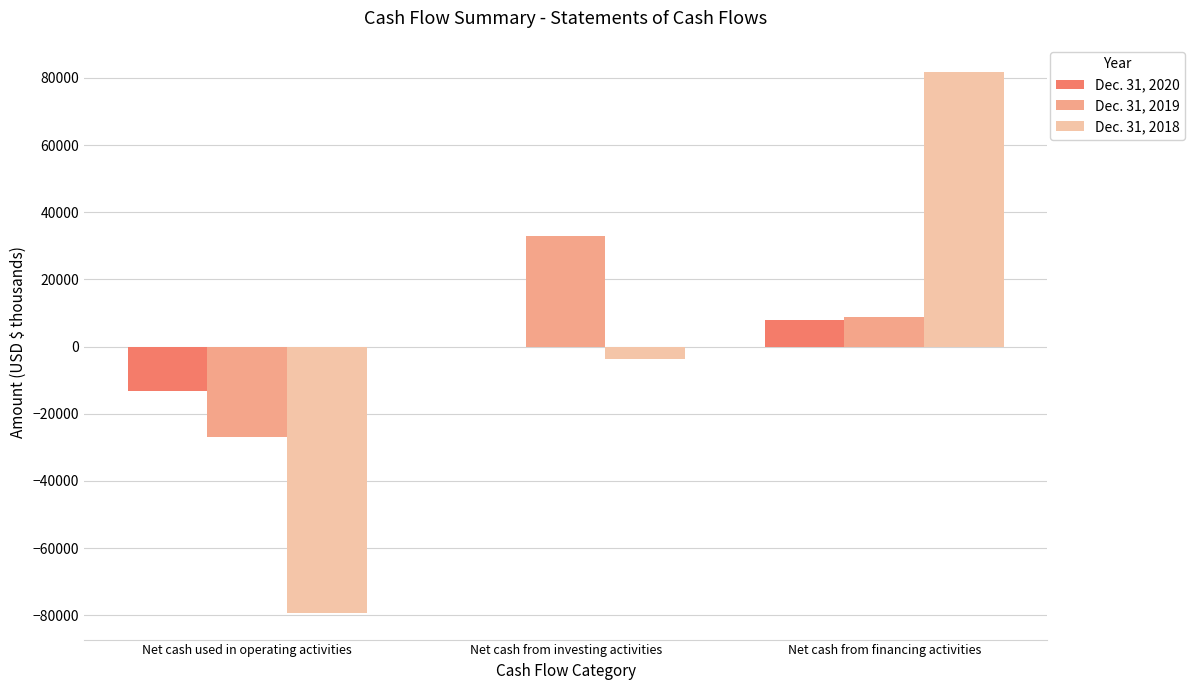

What is the sum of all Dec. 31, 2020 values?

-5308